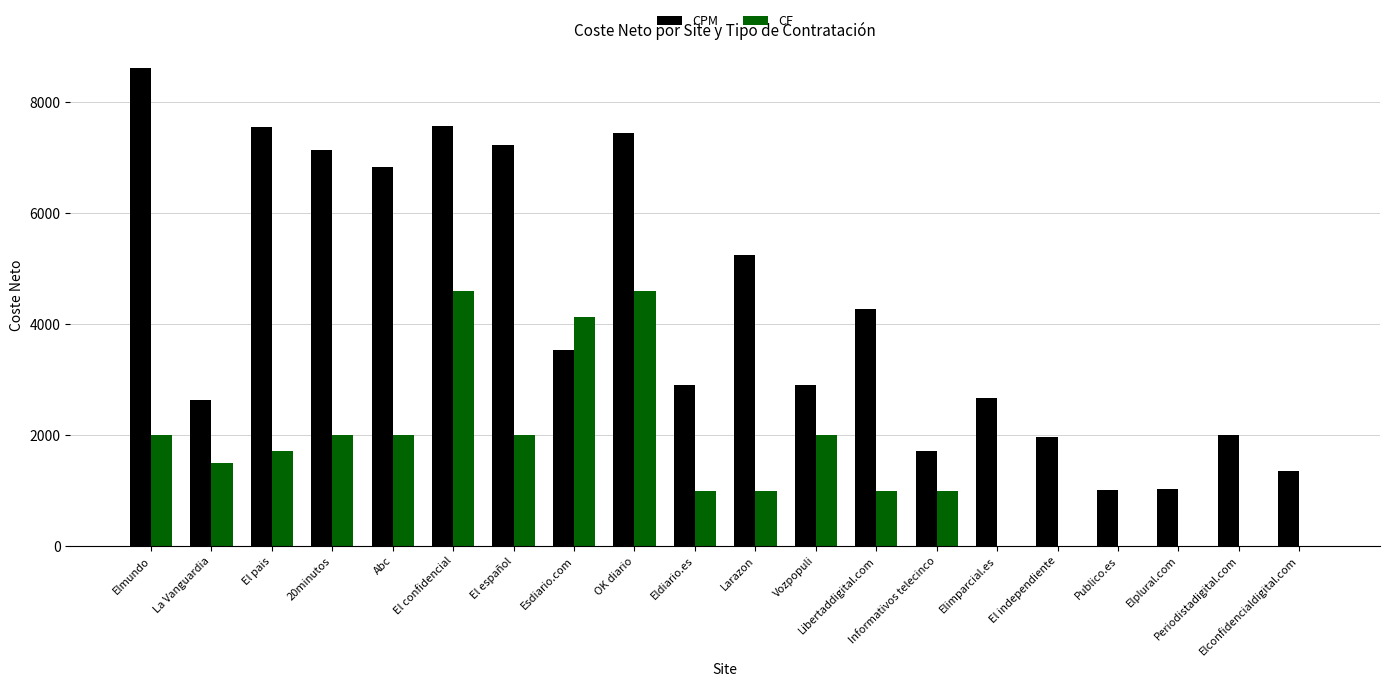

Which series has the largest total across all categories?

CPM